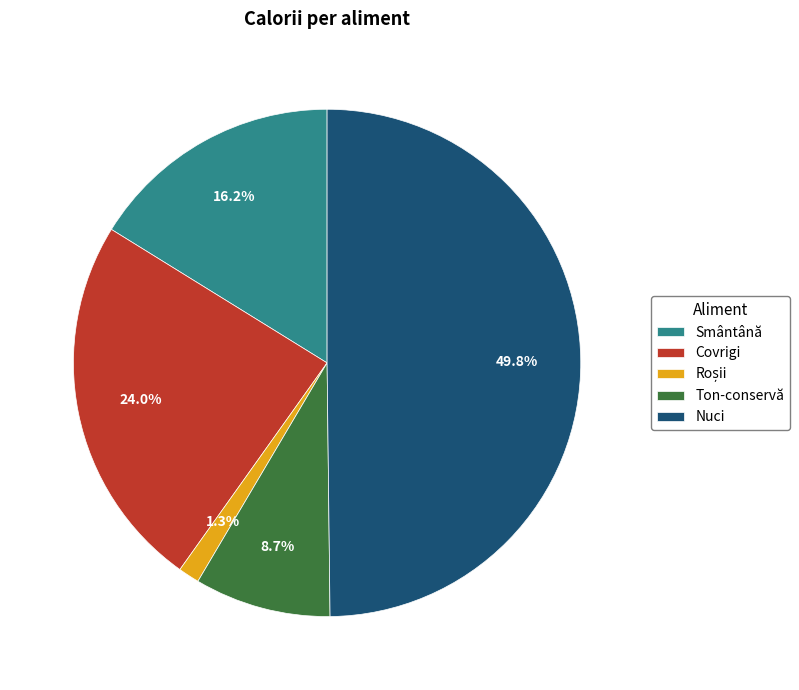

True or false: Nuci accounts for 57% of the total.

False